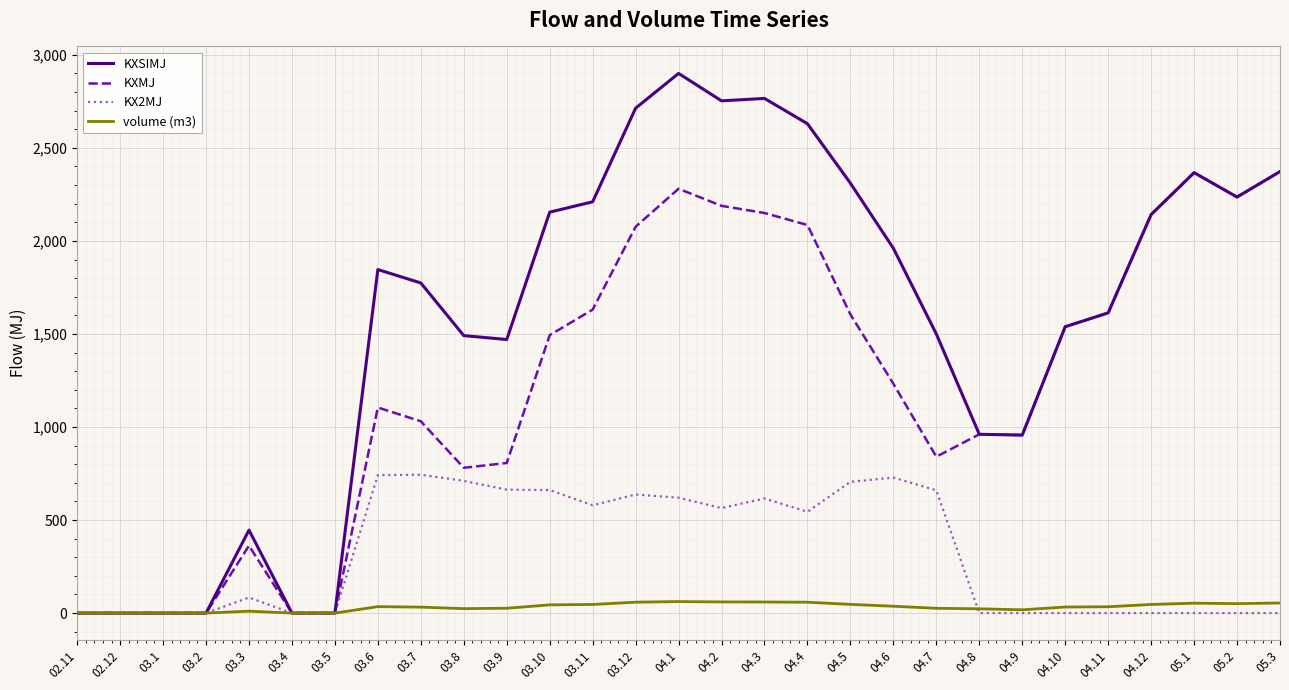

Rank the series by their maximum value, from highest to lowest.

KXSIMJ, KXMJ, KX2MJ, volume (m3)